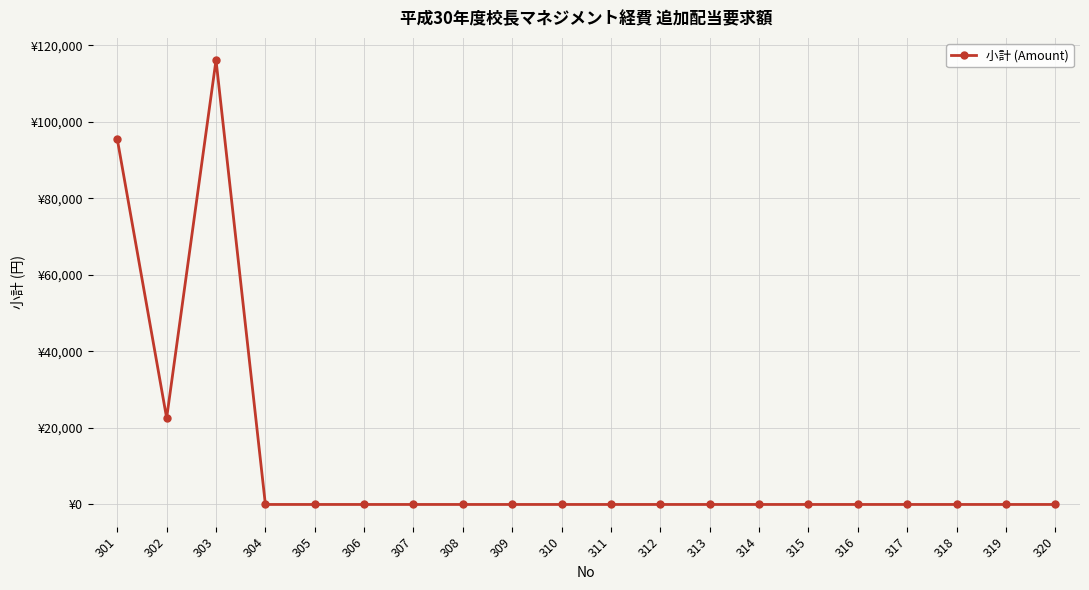

Is this an area chart (filled region under the line)?

No